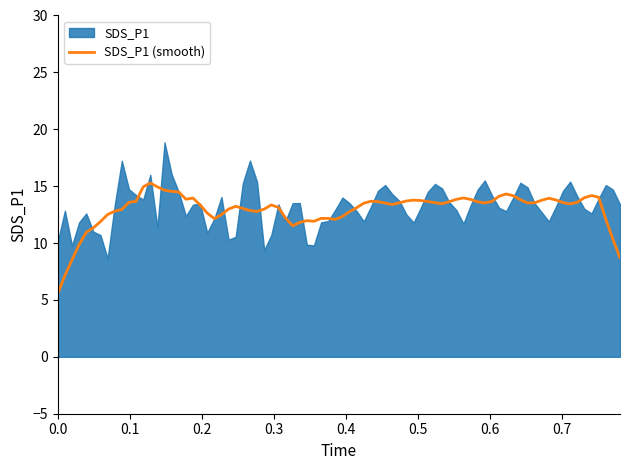

True or false: SDS_P1 has more than 0 interior local peaks.

True